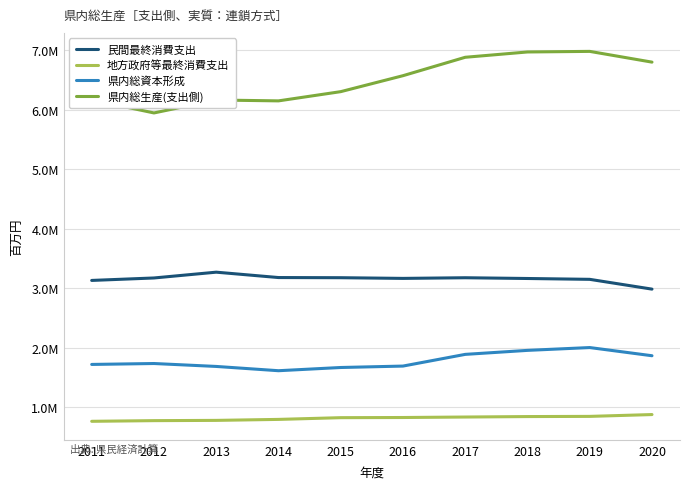

What are all the series names shown in the legend?

民間最終消費支出, 地方政府等最終消費支出, 県内総資本形成, 県内総生産(支出側)